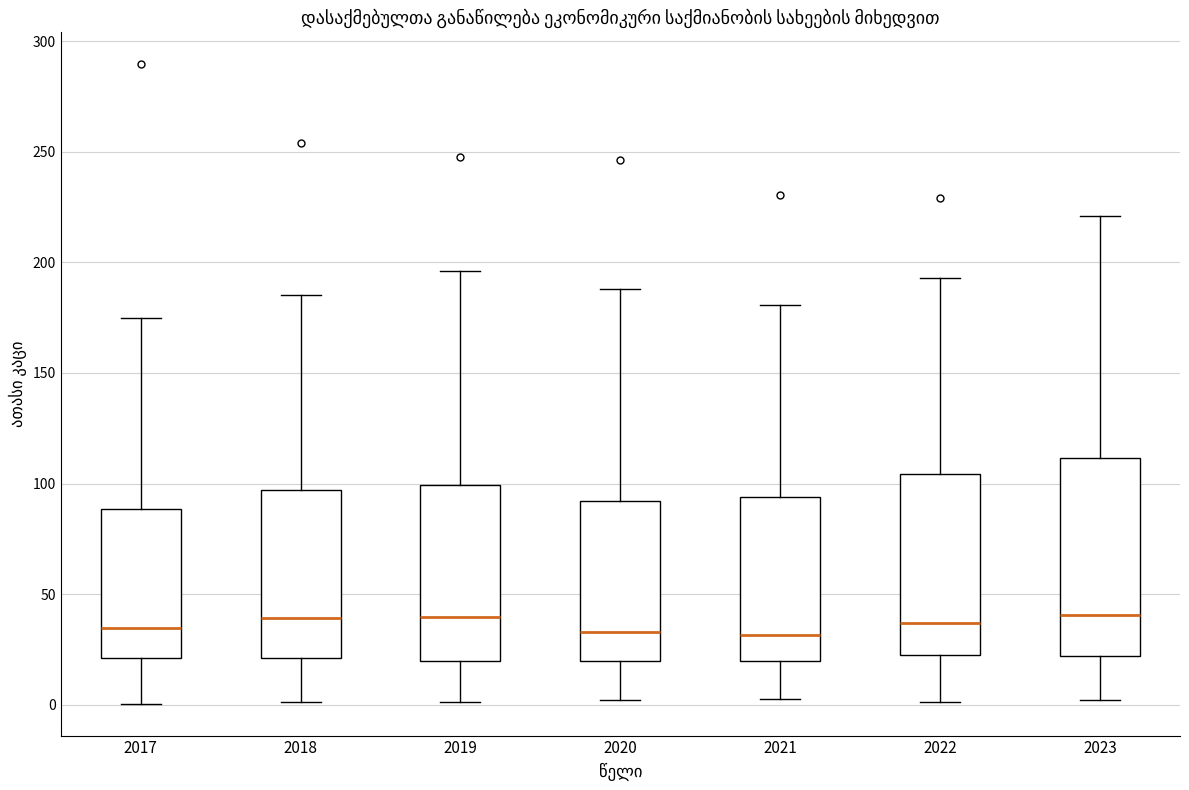

Which box is the tallest, from its lower edge to its upper edge?

2023